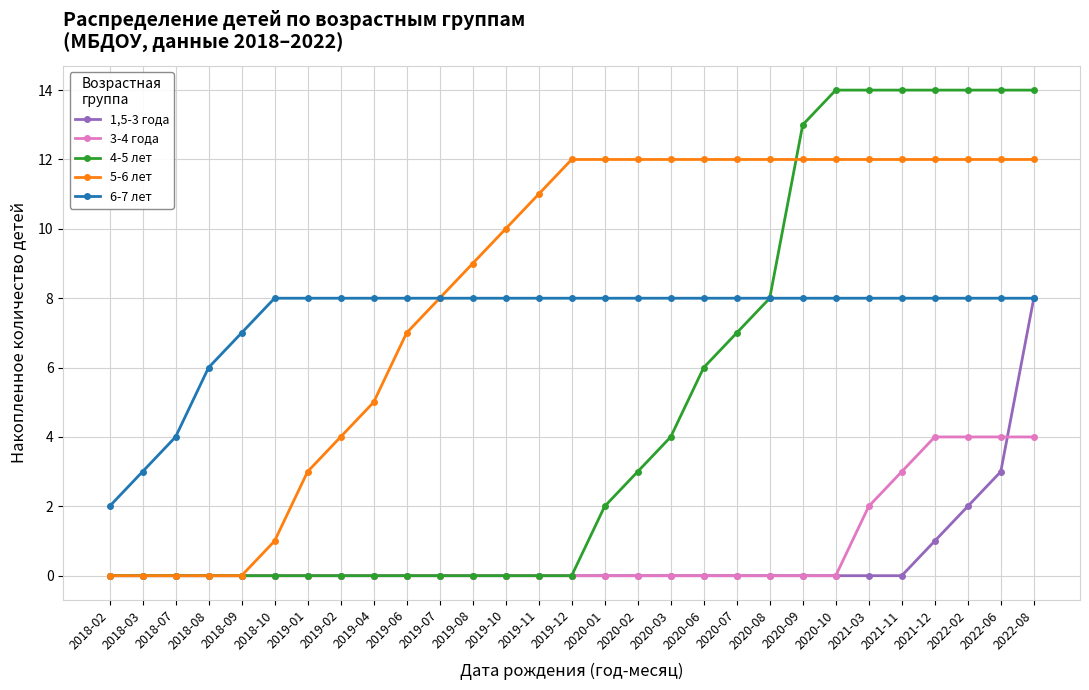

Reading left to right, list all the values displayed in this chart.

1,5-3 года: 0	0	0	0	0	0	0	0	0	0	0	0	0	0	0	0	0	0	0	0	0	0	0	0	0	1	2	3	8
3-4 года: 0	0	0	0	0	0	0	0	0	0	0	0	0	0	0	0	0	0	0	0	0	0	0	2	3	4	4	4	4
4-5 лет: 0	0	0	0	0	0	0	0	0	0	0	0	0	0	0	2	3	4	6	7	8	13	14	14	14	14	14	14	14
5-6 лет: 0	0	0	0	0	1	3	4	5	7	8	9	10	11	12	12	12	12	12	12	12	12	12	12	12	12	12	12	12
6-7 лет: 2	3	4	6	7	8	8	8	8	8	8	8	8	8	8	8	8	8	8	8	8	8	8	8	8	8	8	8	8